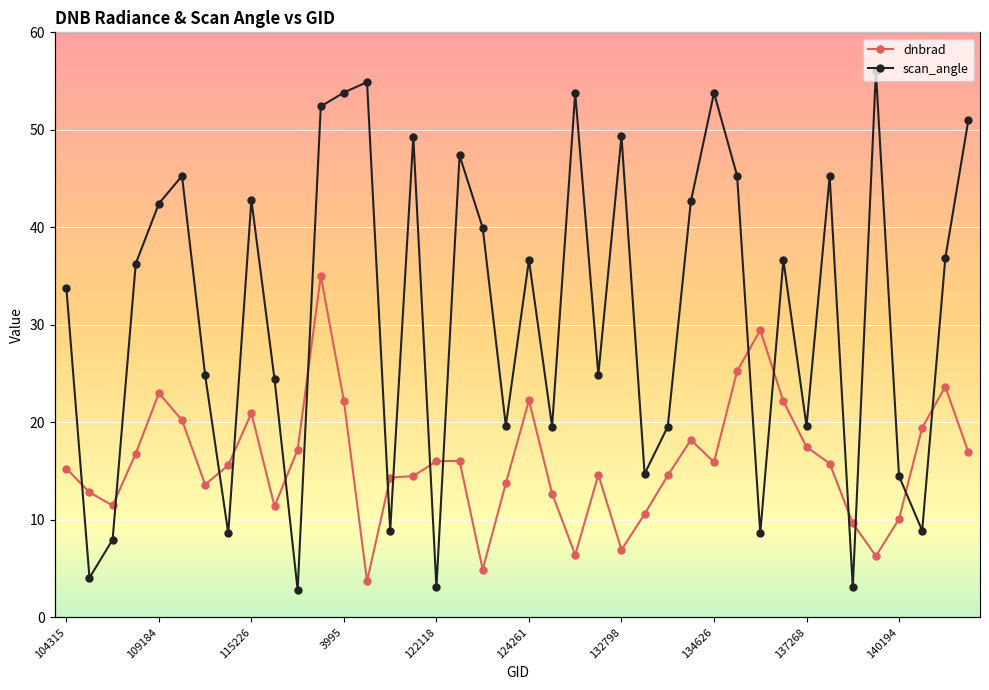

How many interior local peaks does the scan_angle series have?

12